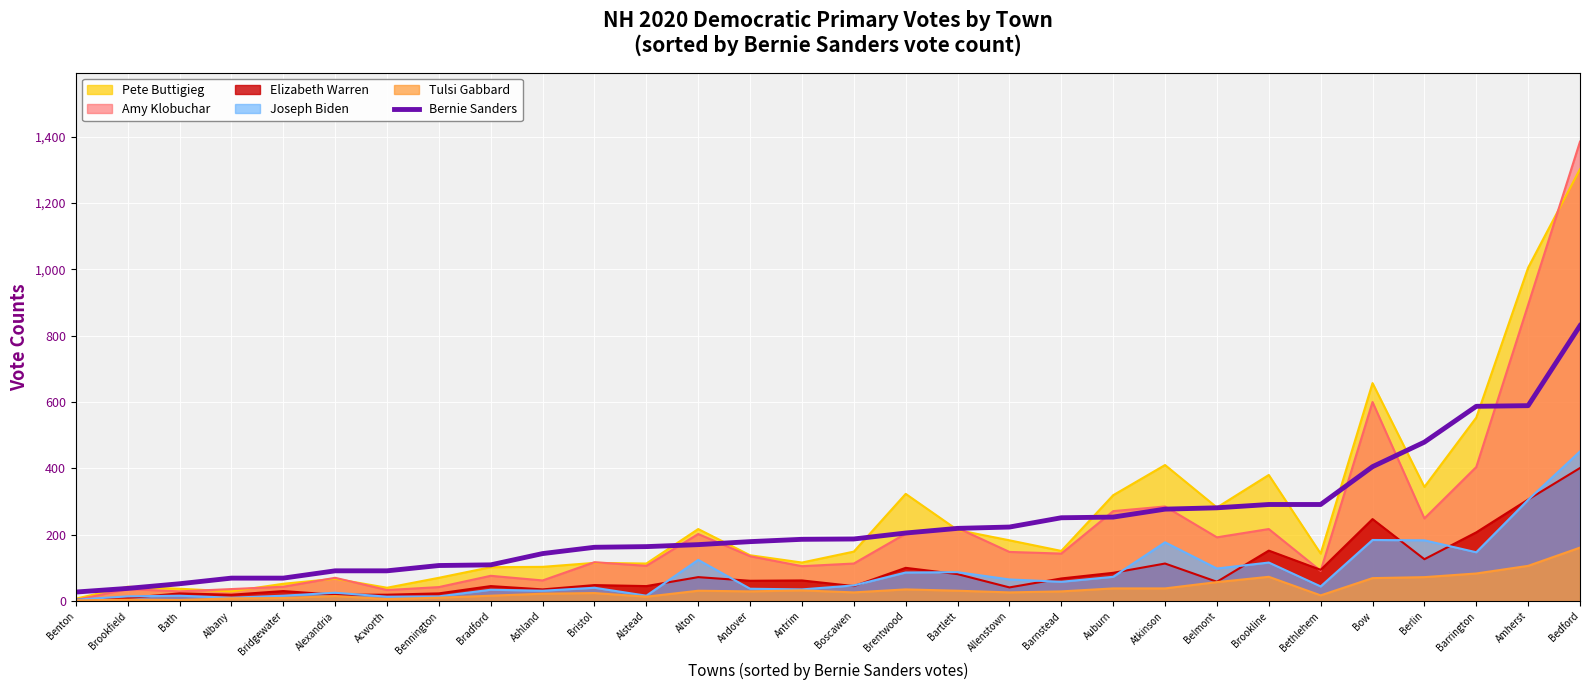

What is the average value?

234